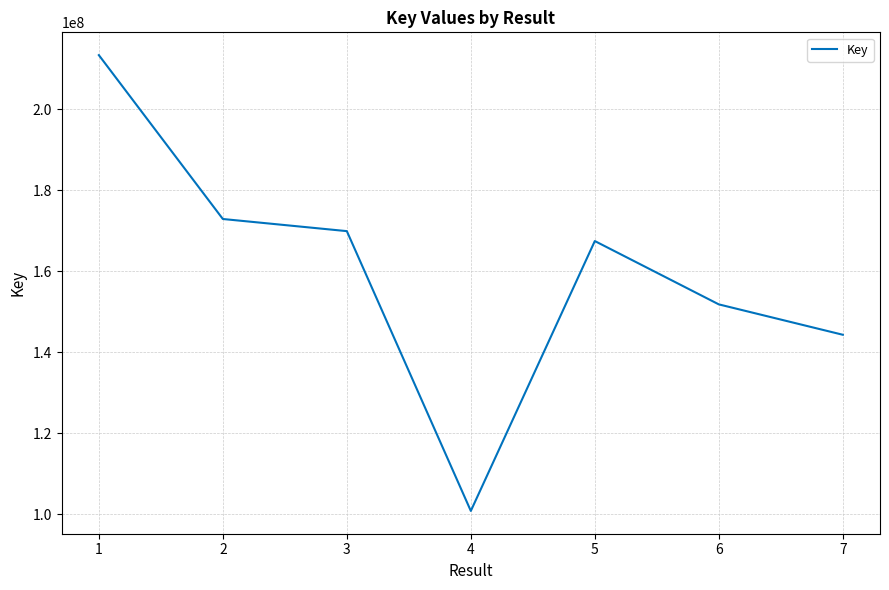

What is the ratio of the value at 5 to the value at 4?

1.7